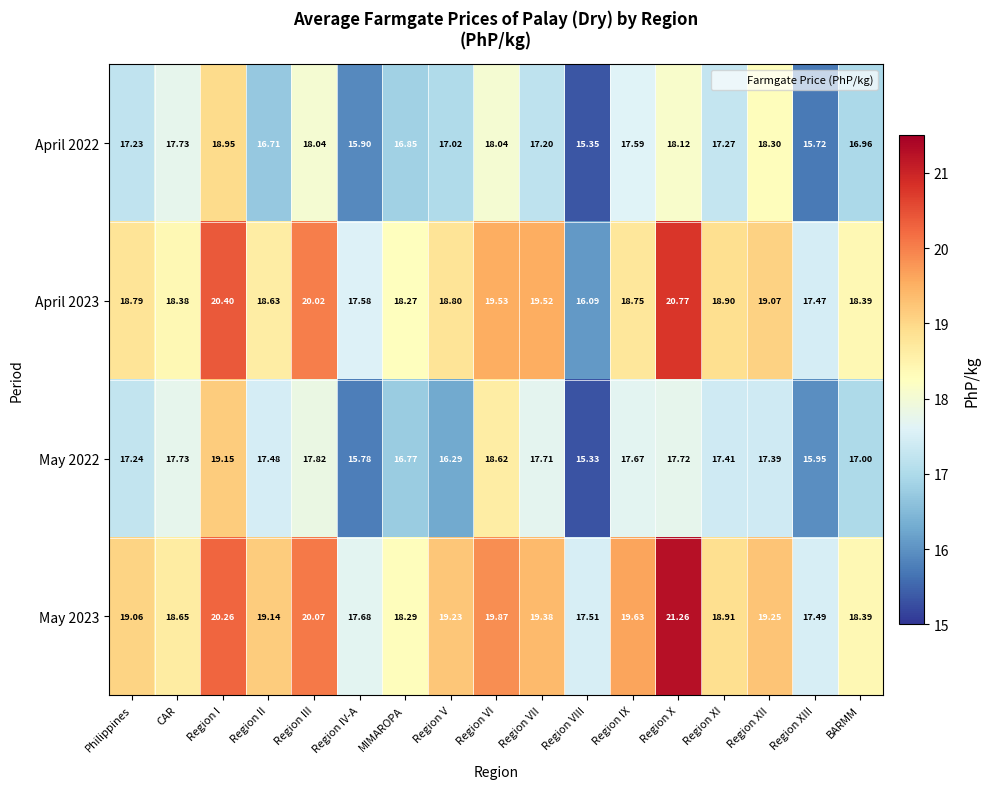

Rank the categories by May 2022 value from highest to lowest.

Region I, Region VI, Region III, CAR, Region X, Region VII, Region IX, Region II, Region XI, Region XII, Philippines, BARMM, MIMAROPA, Region V, Region XIII, Region IV-A, Region VIII